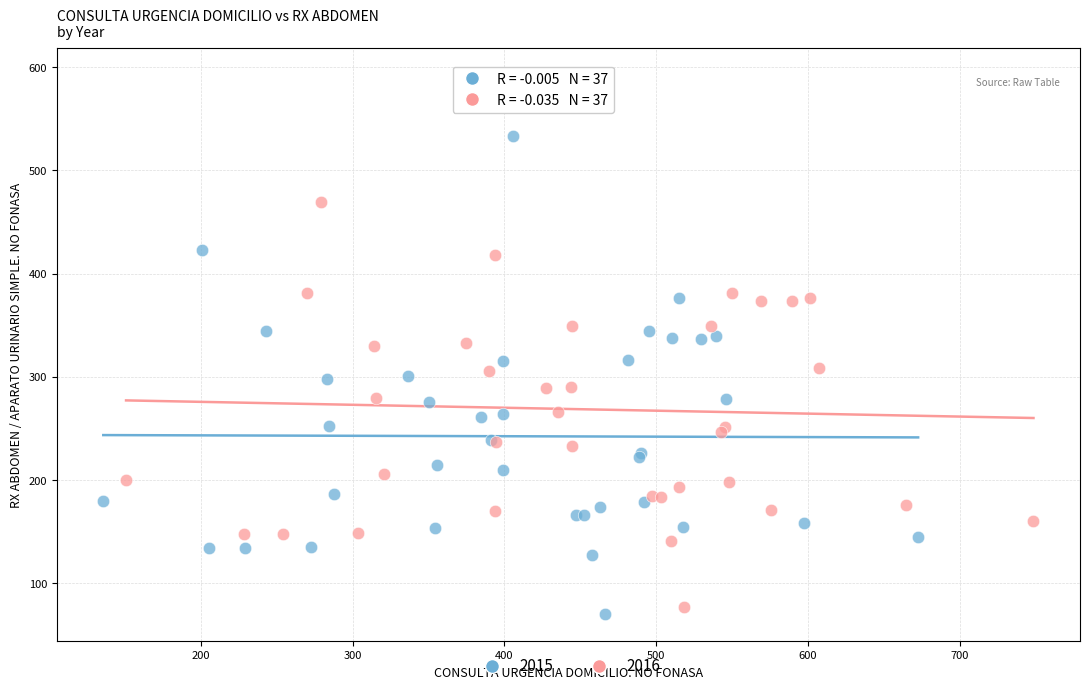

What are all the series names shown in the legend?

2015, 2016